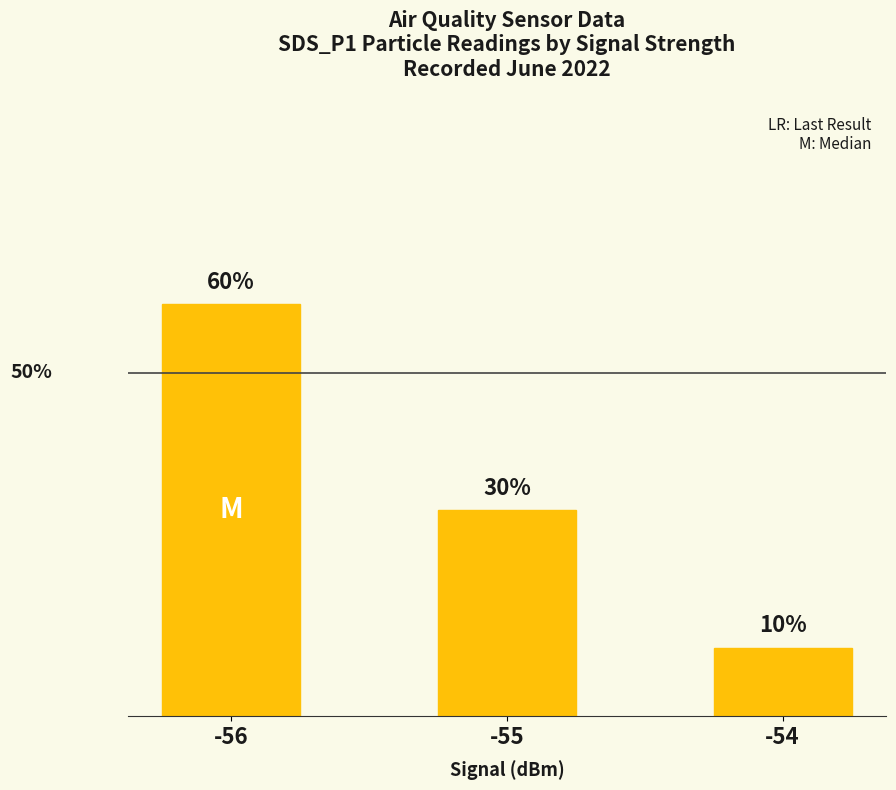

Rank the categories by value from lowest to highest.

-54, -55, -56